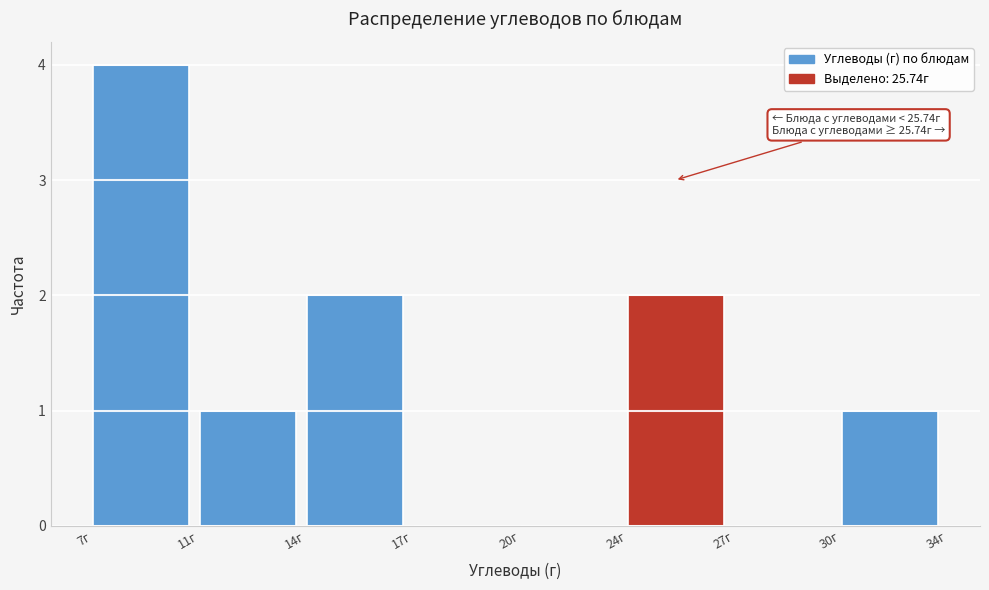

Reading left to right, extract all data points from this chart.

7г=4	11г=1	14г=2	17г=0	20г=0	24г=2	27г=0	30г=1